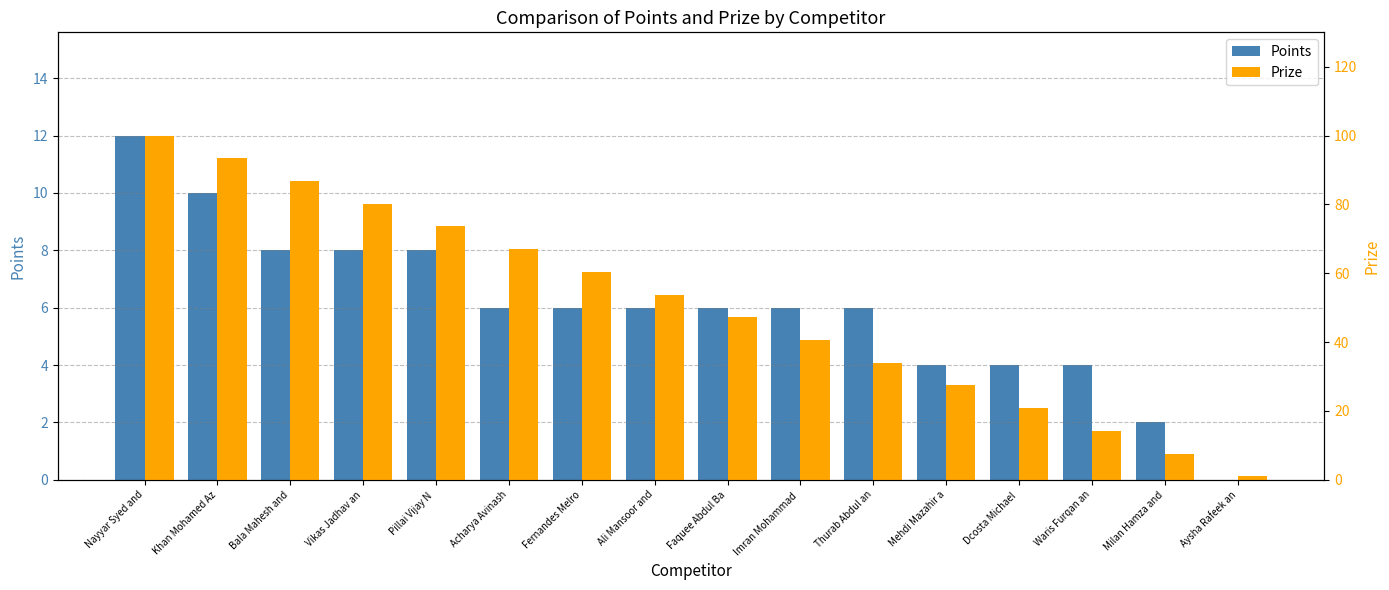

How many data points in Points are less than 6?

5